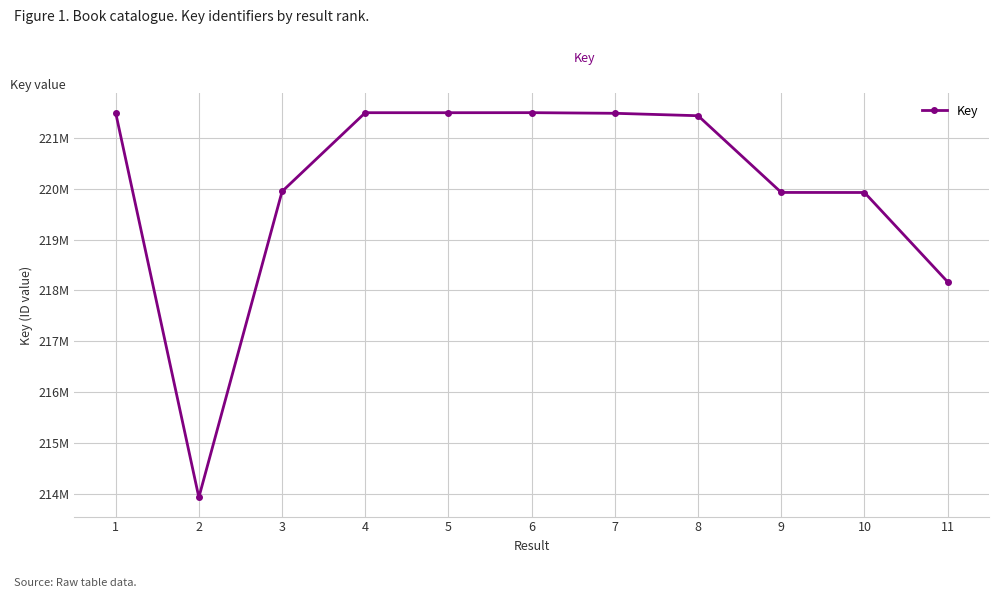

Reading left to right, transcribe all the data shown in this chart.

1=221500776	2=213924525	3=219949984	4=221501790	5=221501568	6=221502568	7=221490053	8=221442155	9=219930899	10=219929752	11=218168895